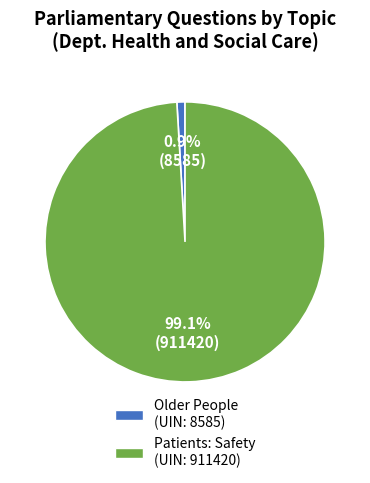

Is there any slice that represents more than half of the pie?

Yes